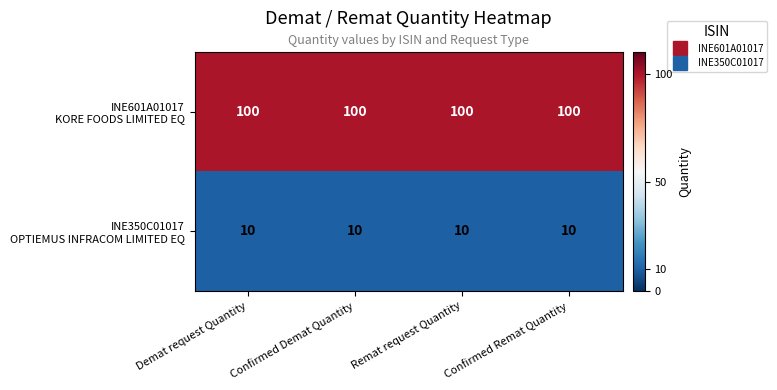

At how many categories does at least one series exceed 98?

4